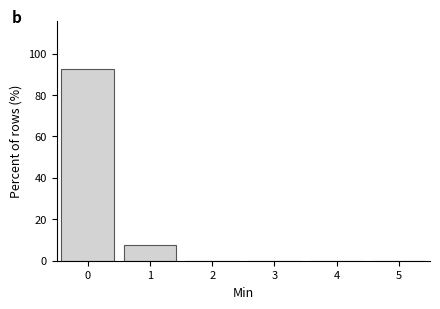

Reading left to right, transcribe this chart: for each bar, give the range it covers on the x-axis and its height. The values are not printed on the chart, so give them approximately, as read against the axis.

-0.5 to 0.5: 92
0.5 to 1.5: 8
1.5 to 2.5: 0
2.5 to 3.5: 0
3.5 to 4.5: 0
4.5 to 5.5: 0